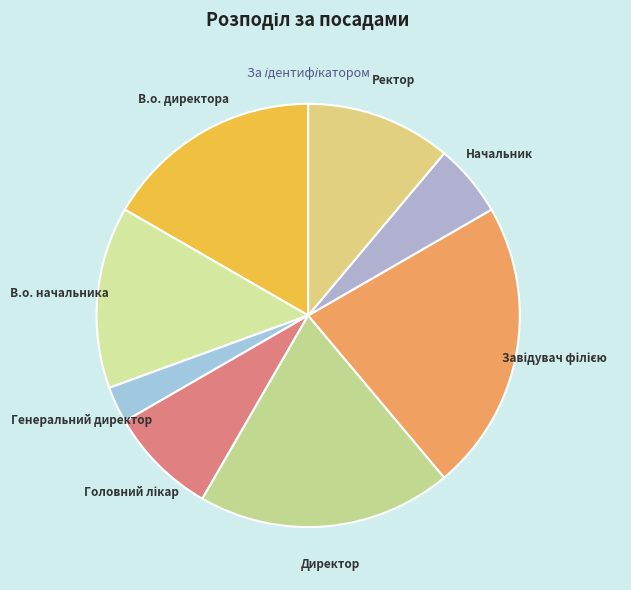

Count the number of slices in the pie.

8